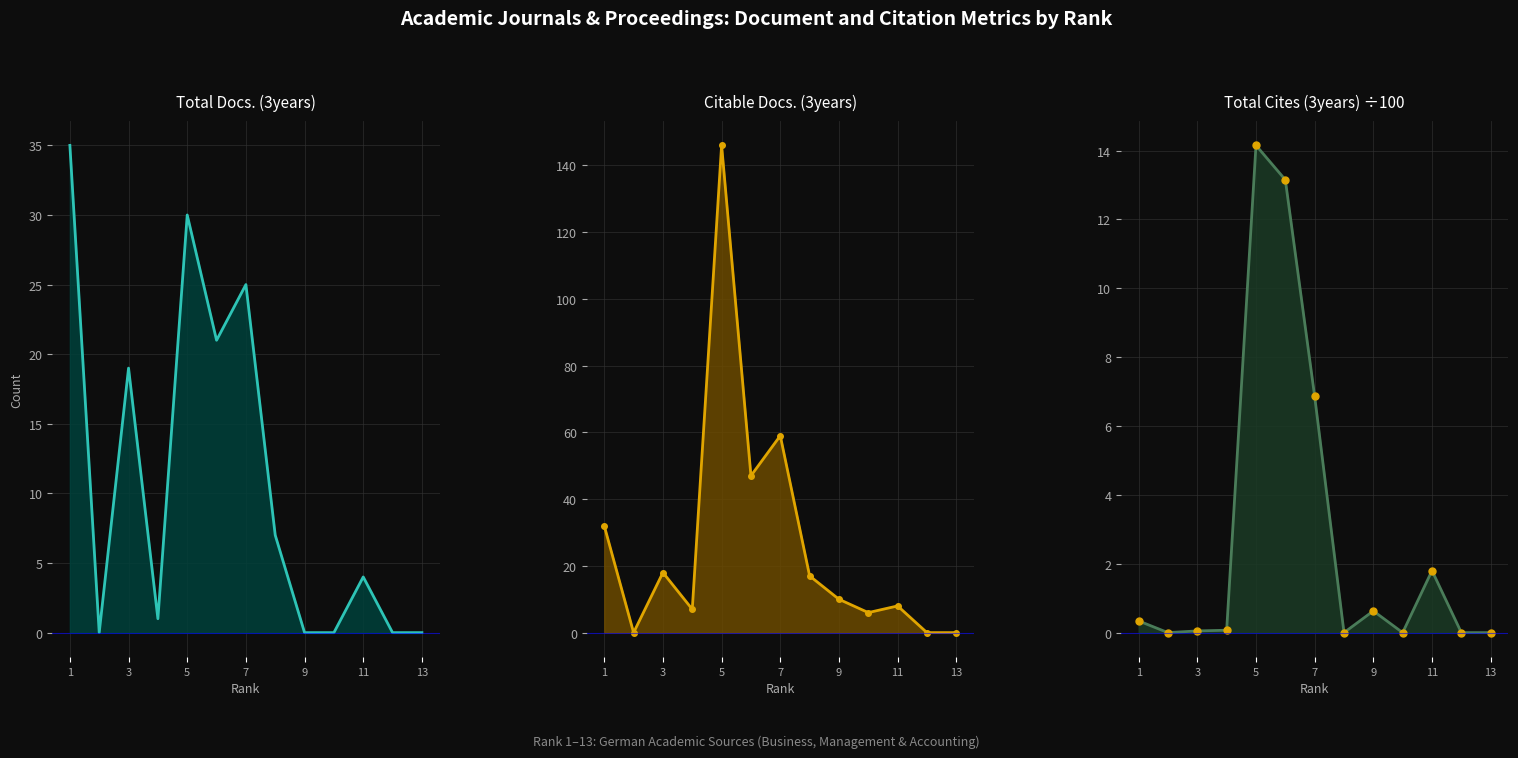

Which series has the largest total across all categories?

Citable Docs. (3years)